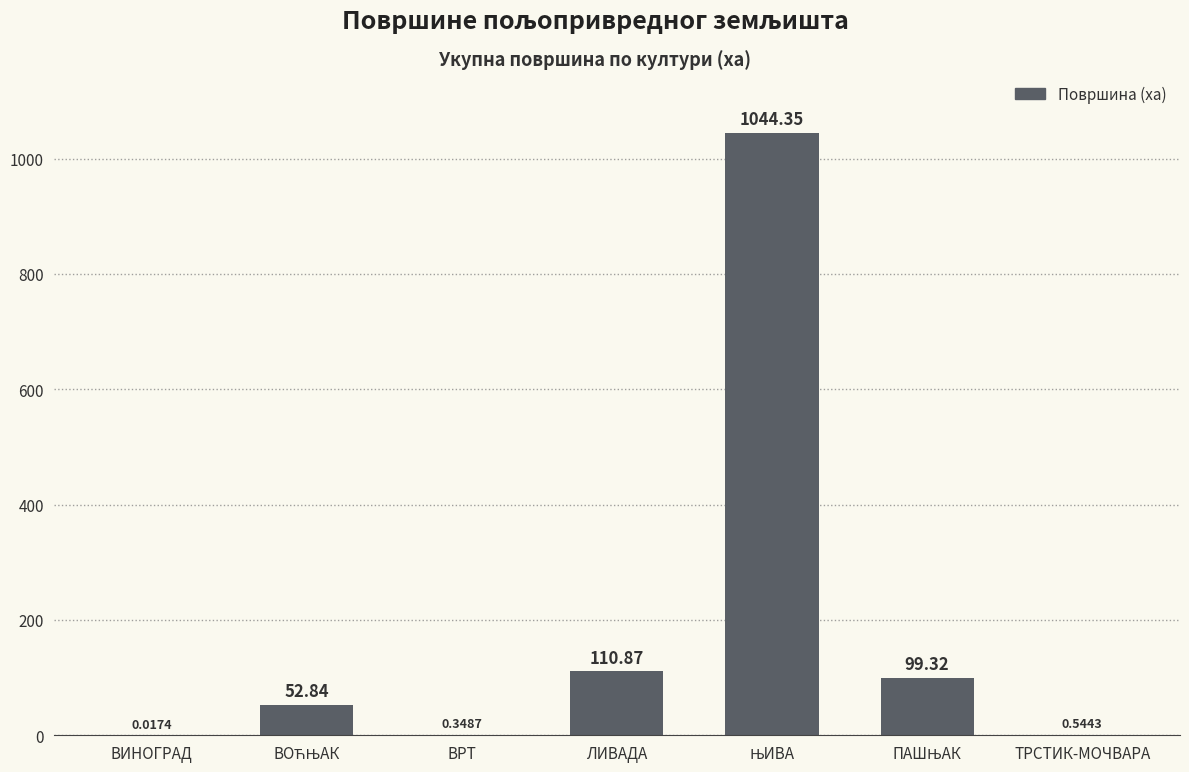

Where is the data nearest to the value 522?

ЛИВАДА